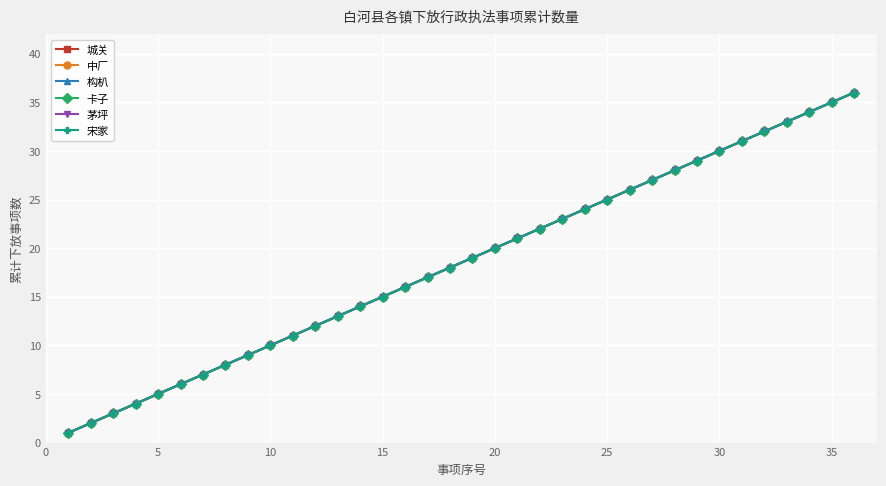

Reading left to right, extract all data points from this chart.

城关: 1	2	3	4	5	6	7	8	9	10	11	12	13	14	15	16	17	18	19	20	21	22	23	24	25	26	27	28	29	30	31	32	33	34	35	36
中厂: 1	2	3	4	5	6	7	8	9	10	11	12	13	14	15	16	17	18	19	20	21	22	23	24	25	26	27	28	29	30	31	32	33	34	35	36
构朳: 1	2	3	4	5	6	7	8	9	10	11	12	13	14	15	16	17	18	19	20	21	22	23	24	25	26	27	28	29	30	31	32	33	34	35	36
卡子: 1	2	3	4	5	6	7	8	9	10	11	12	13	14	15	16	17	18	19	20	21	22	23	24	25	26	27	28	29	30	31	32	33	34	35	36
茅坪: 1	2	3	4	5	6	7	8	9	10	11	12	13	14	15	16	17	18	19	20	21	22	23	24	25	26	27	28	29	30	31	32	33	34	35	36
宋家: 1	2	3	4	5	6	7	8	9	10	11	12	13	14	15	16	17	18	19	20	21	22	23	24	25	26	27	28	29	30	31	32	33	34	35	36